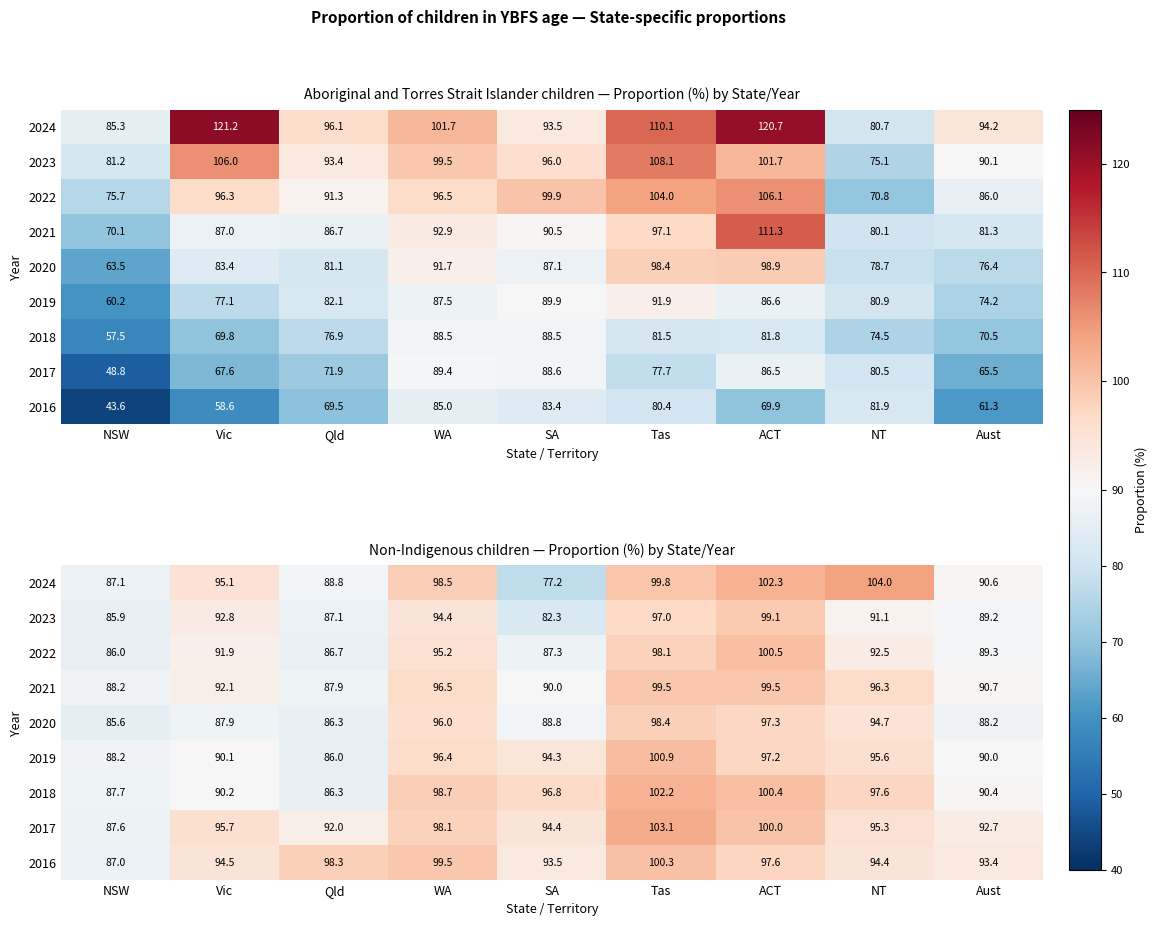

At which category is the sum across all series the highest?

Tas